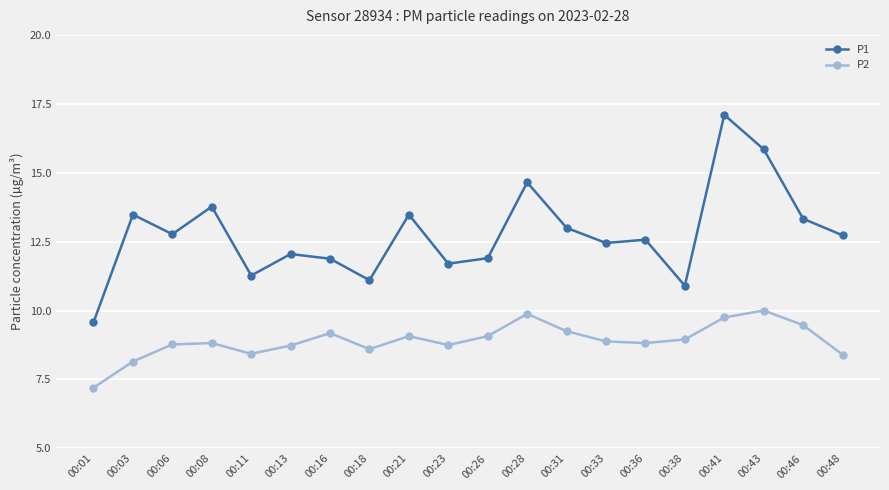

At which category does the chart reach its peak across all series?

00:41